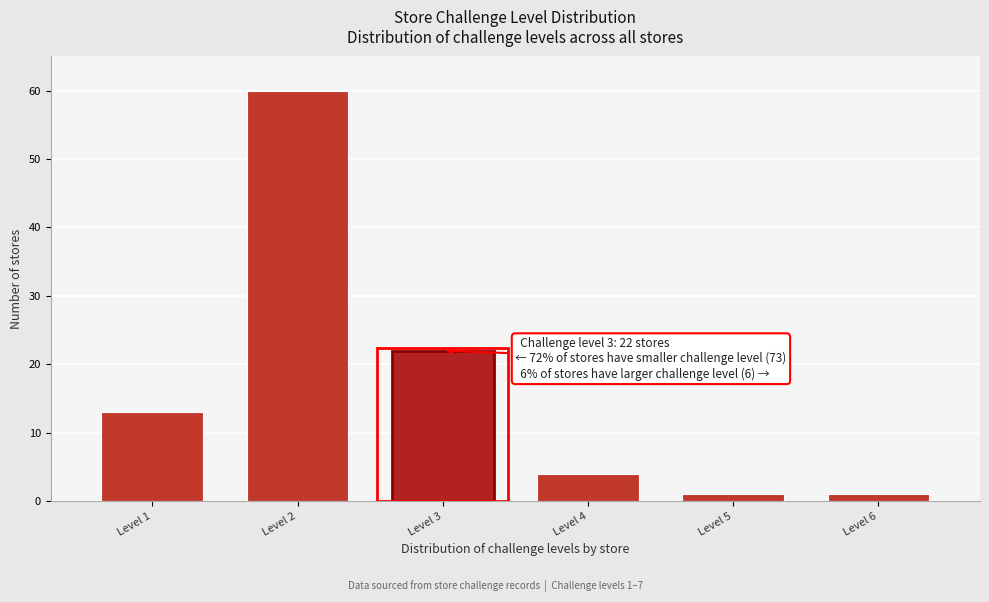

Reading left to right, transcribe all the data shown in this chart.

Level 1=13	Level 2=60	Level 3=22	Level 4=4	Level 5=1	Level 6=1